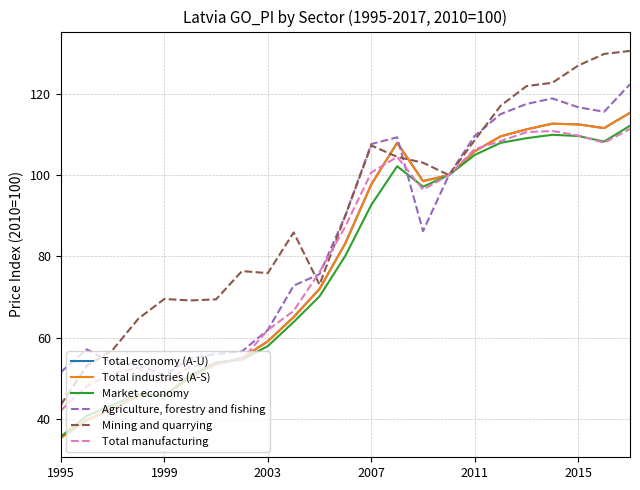

What is the lowest value of the Total industries (A-S) series?

35.3